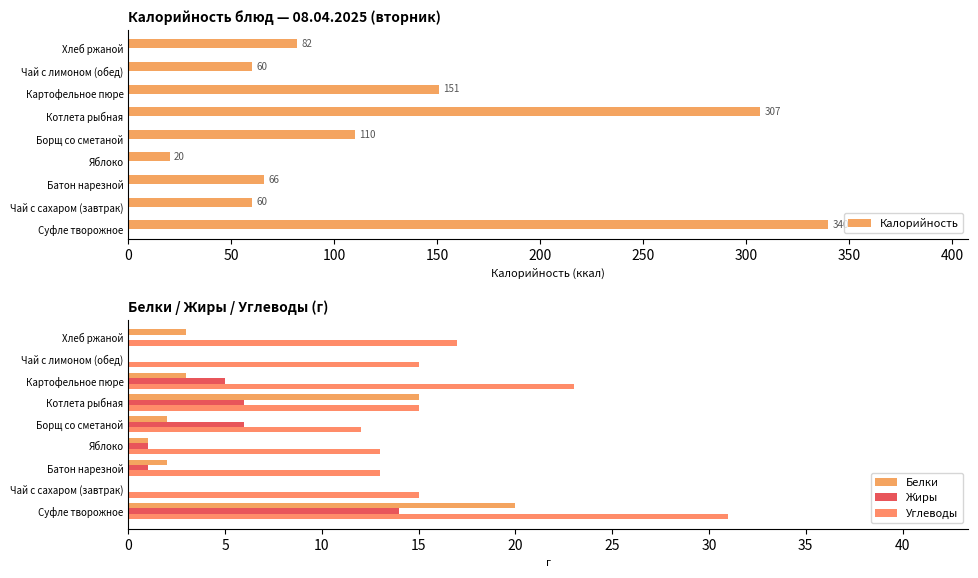

How many data points in Калорийность are less than 82?

4